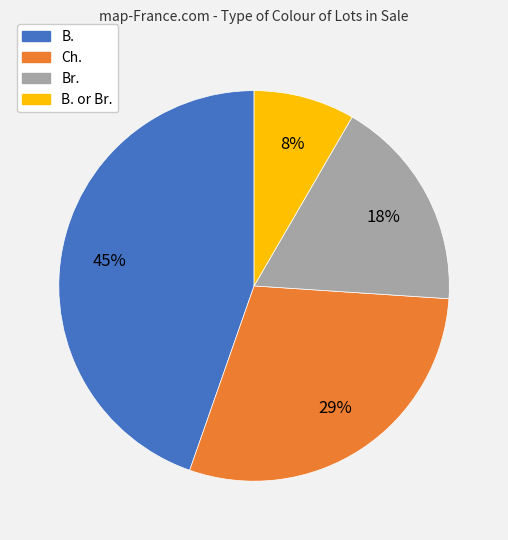

To the nearest percent, what is the average slice percentage?

25%